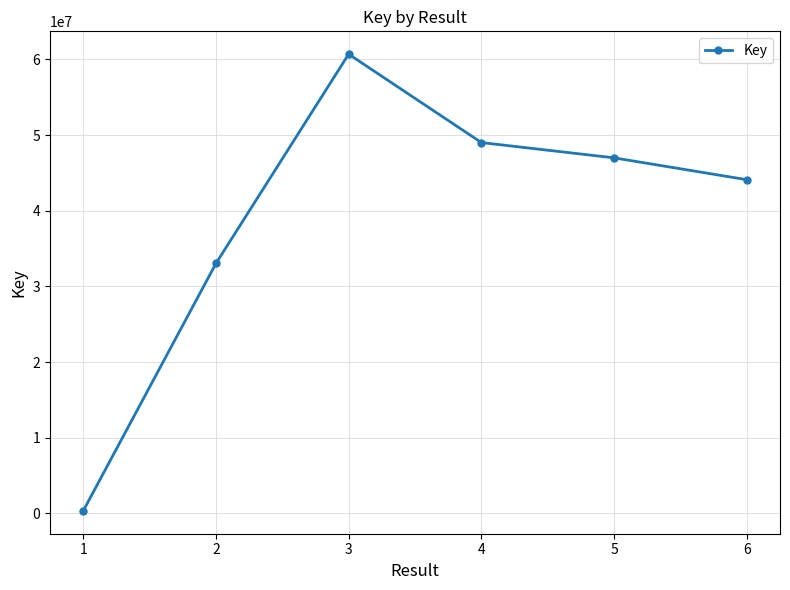

The value at 6 is 65438988. True or false?

False